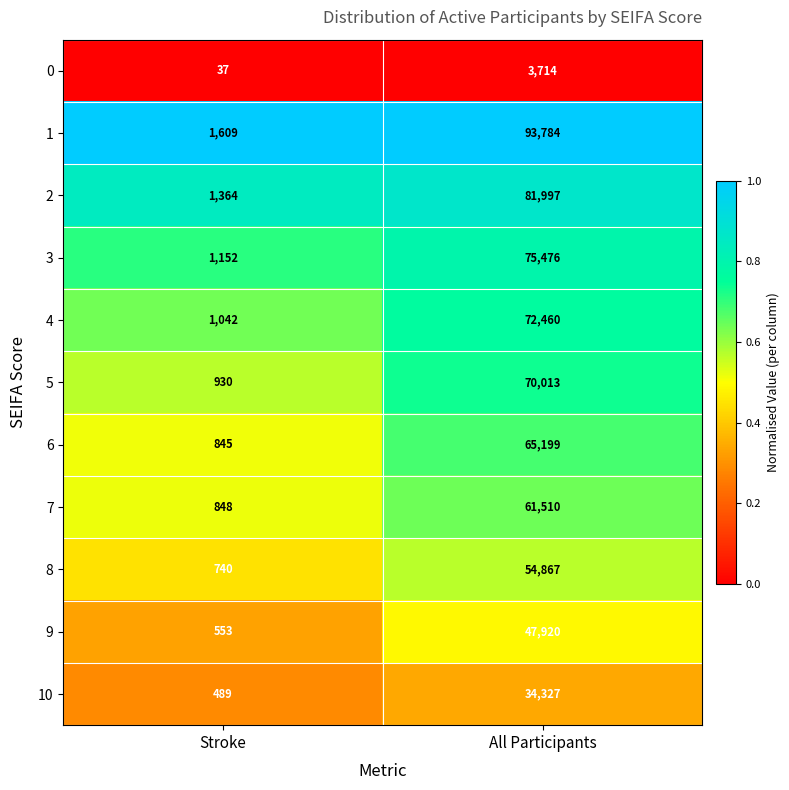

What is the total value across all series at All Participants?

661267